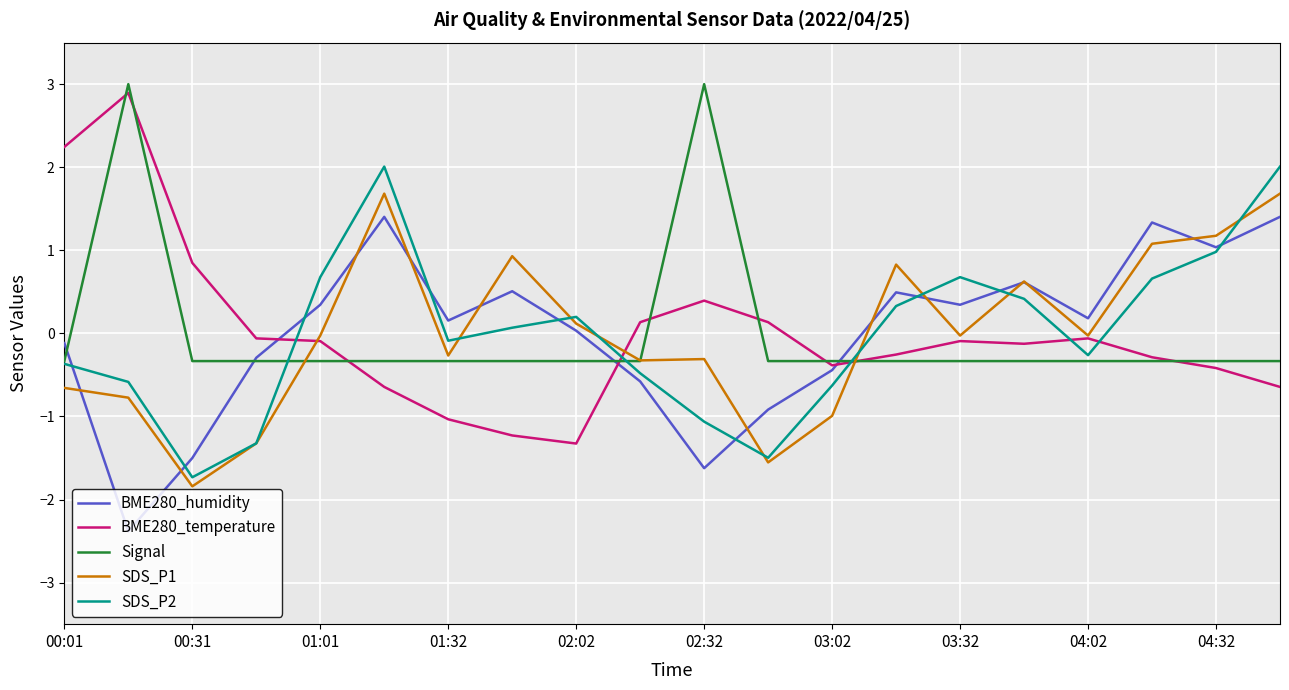

How many lines are shown in the chart?

5